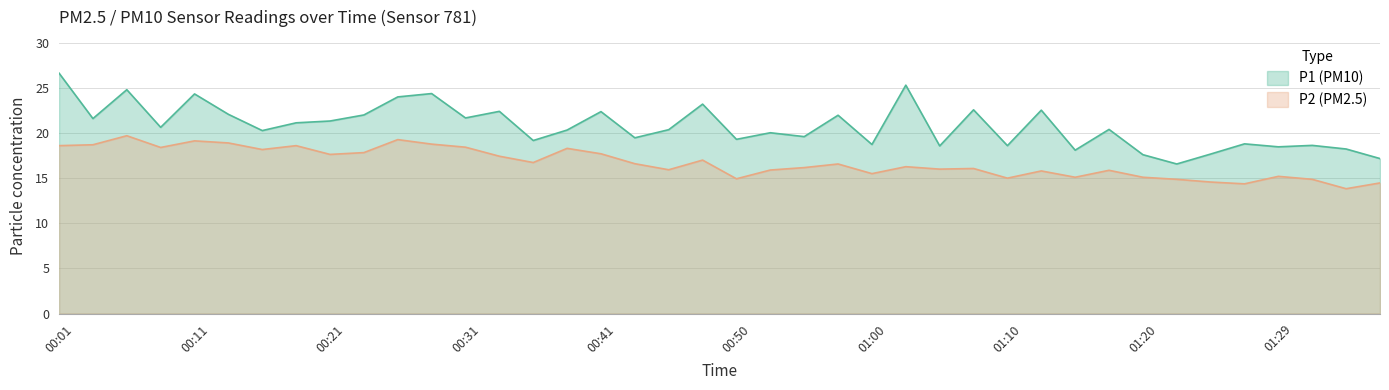

Where is the first local minimum for P1?

00:03